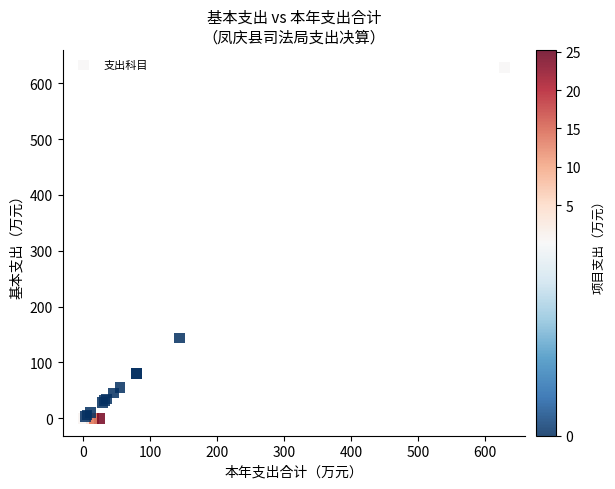

What Y value in the scatter plot is closest to 314?

143.7